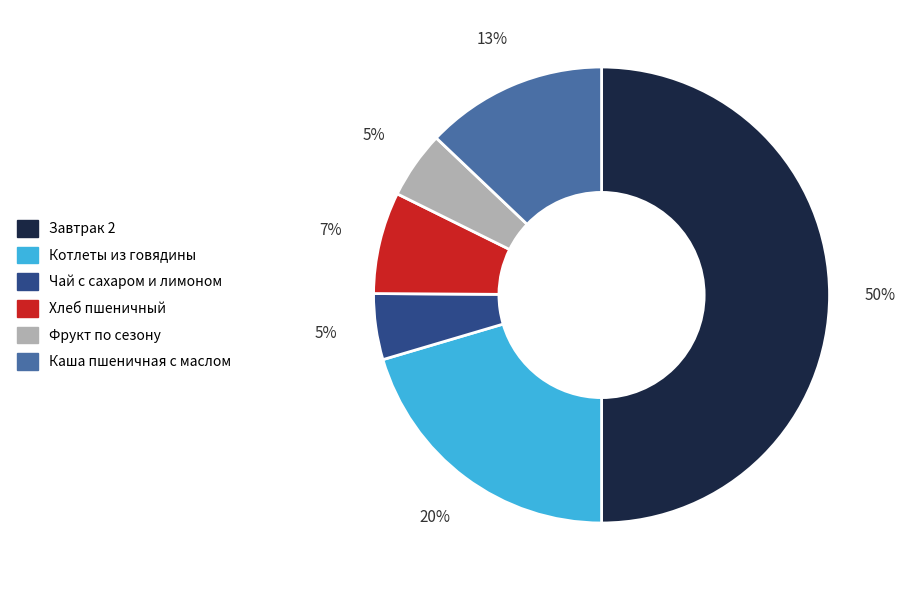

Is it true that Котлеты из говядины is 20% of the pie?

True